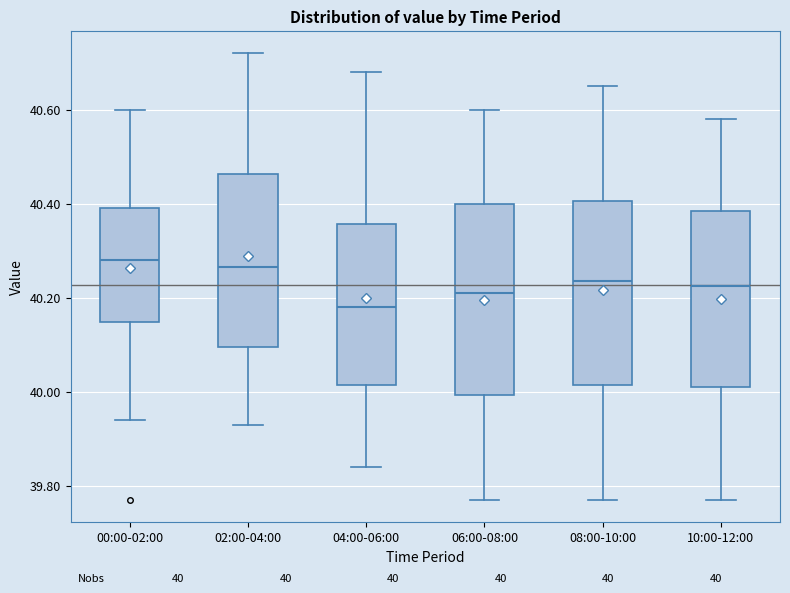

Which box's median line is the lowest?

04:00-06:00